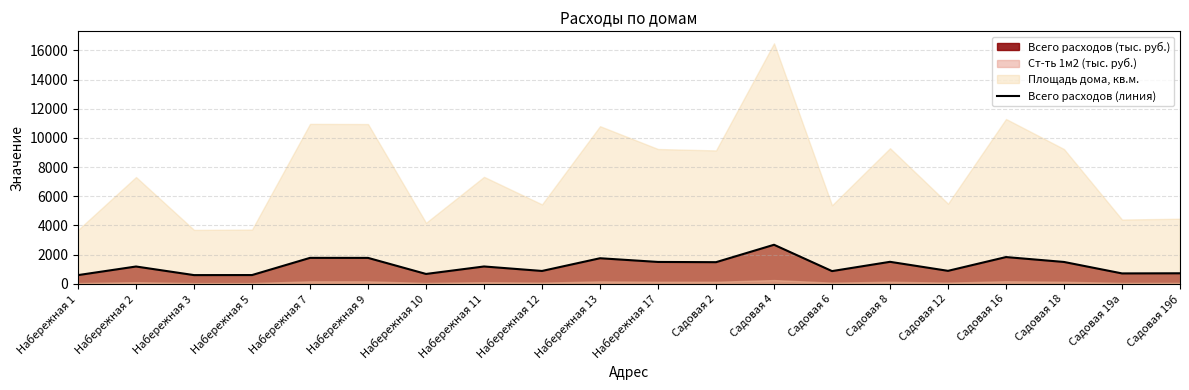

What is the label of the 16th point from the left?

Садовая 12